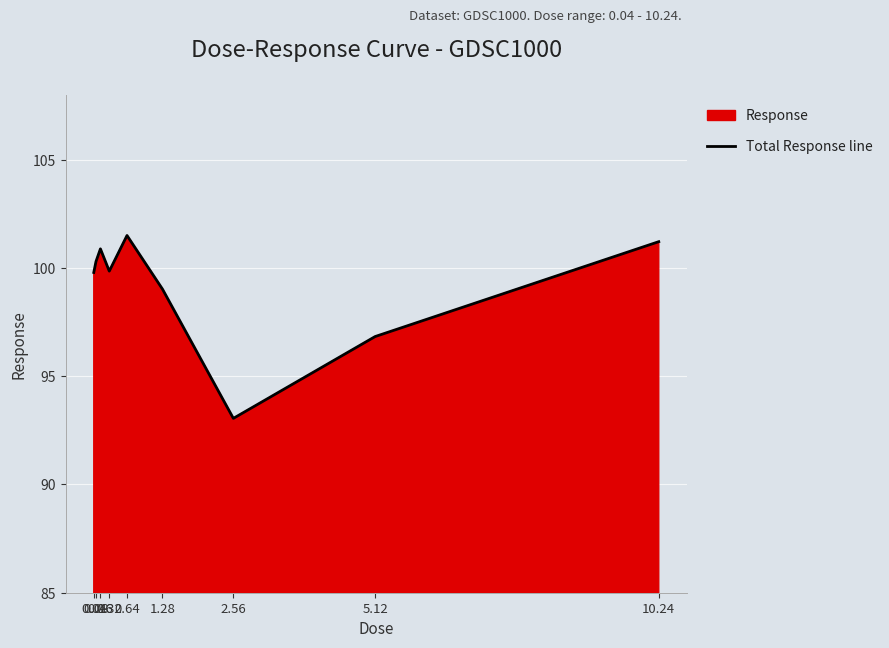

The value at 0.32 is 99.9. True or false?

True